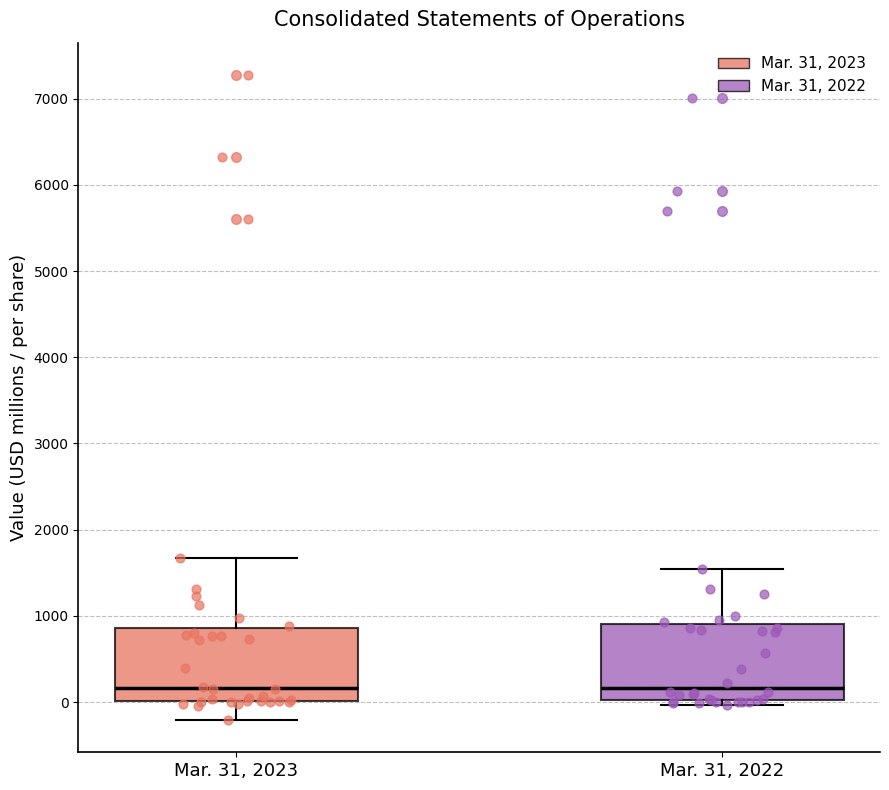

Where does the upper whisker of the box for Mar. 31, 2022 end on the y-axis? The values are not printed on the chart, so give them approximately, as read against the axis.

1500